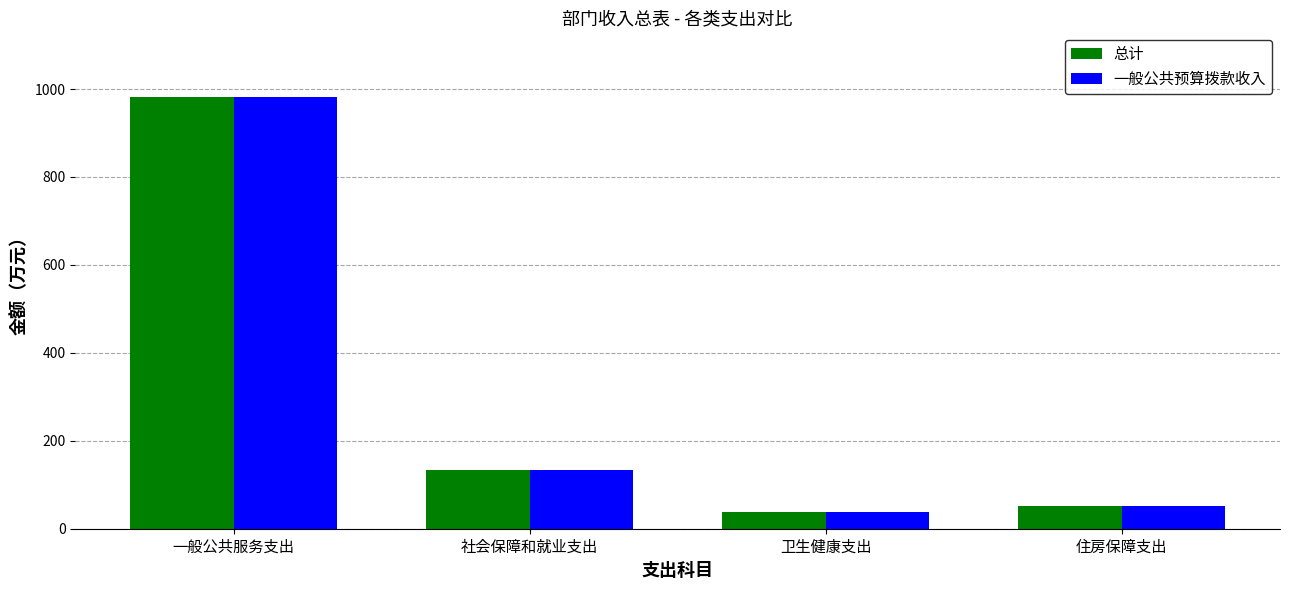

What is the average value of the 总计 series?

300.9